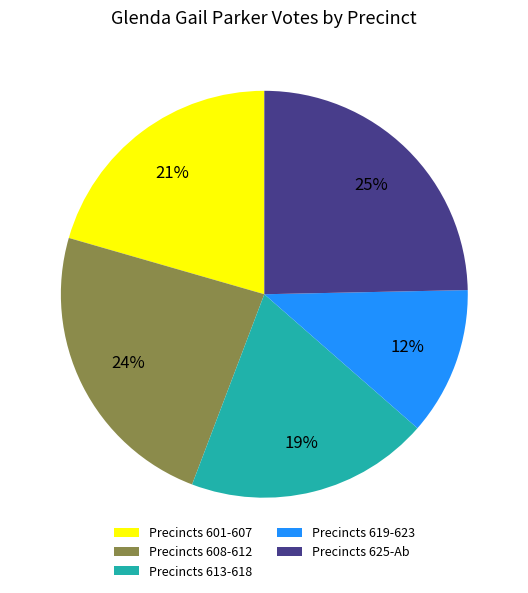

Is the sum of Precincts 625-Ab and Precincts 619-623 greater than half?

No